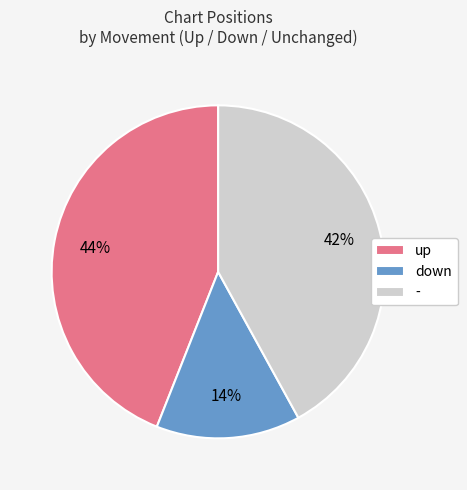

Is it true that up is 44% of the pie?

True